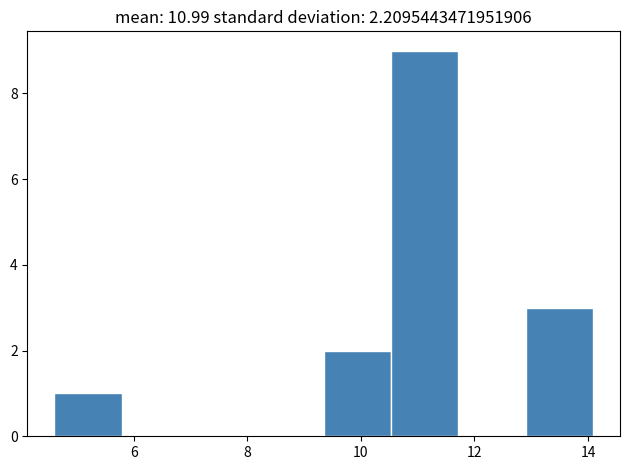

How tall is the bar that spans 9.4 to 10.6 on the x-axis? Neither the bar edges nor the heights are printed on the chart, so give them approximately, as read against the axes.

2